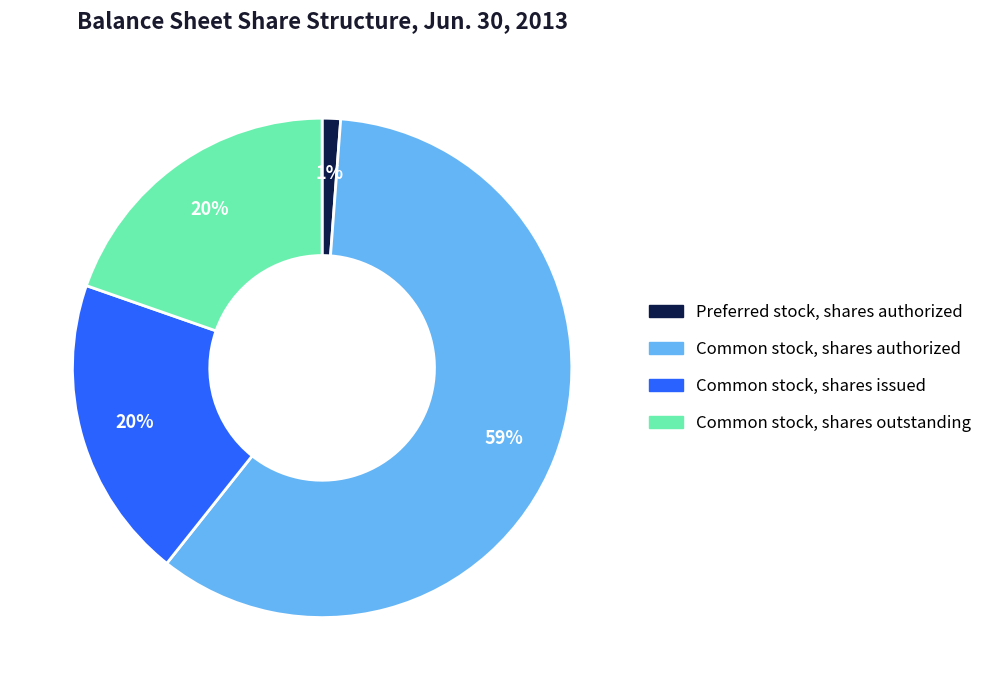

To the nearest percent, what is the difference between the largest and smallest slice percentages?

58%